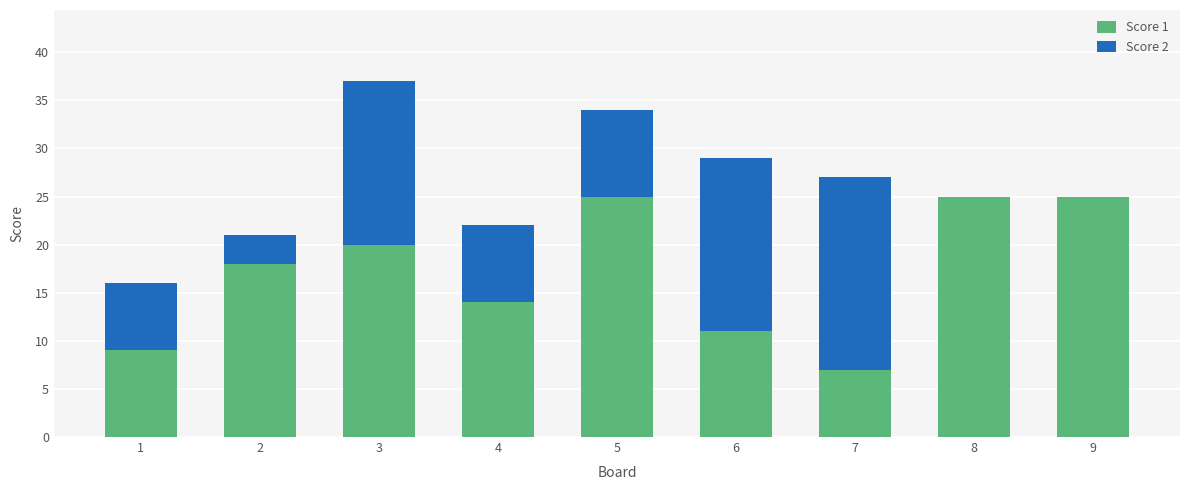

Count the Score 1 values in the range 11 to 25.

7